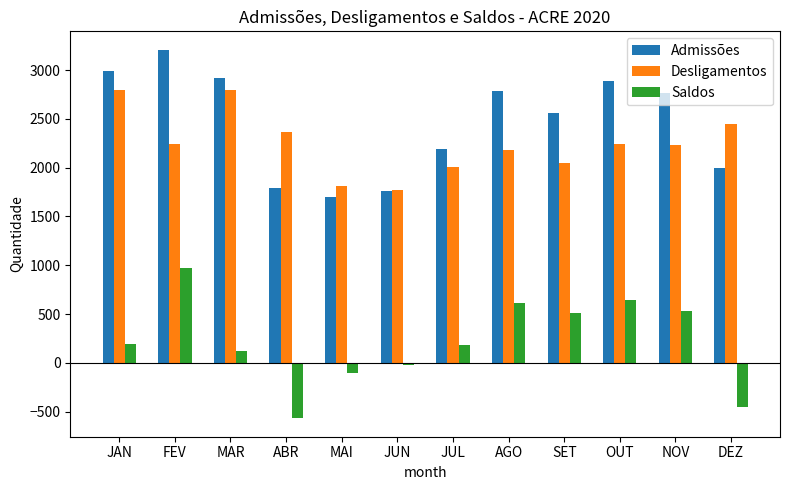

What value does the Saldos series have at MAR?

119